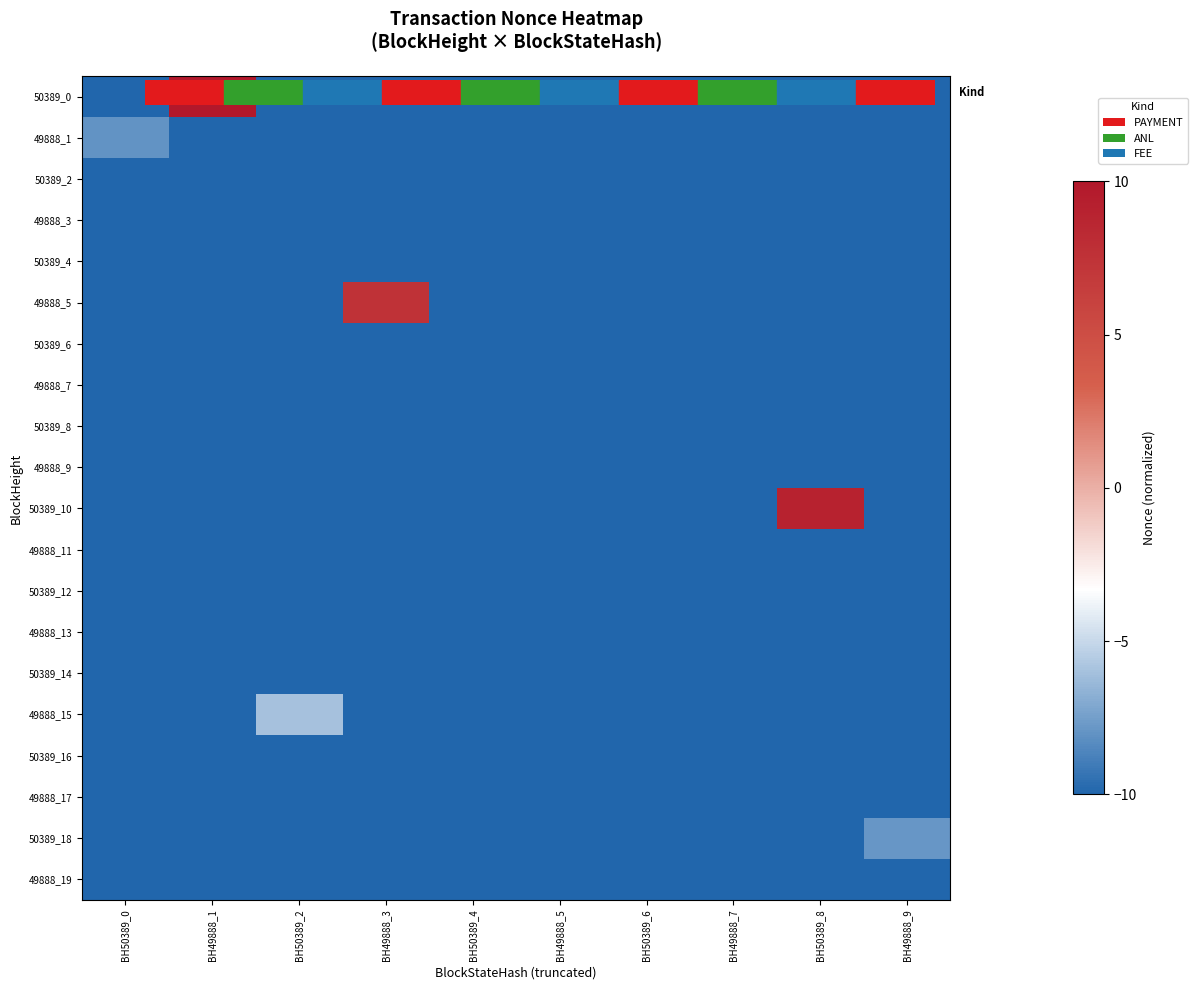

What is the spread (max minus min) of values at BH50389_8?

19.0